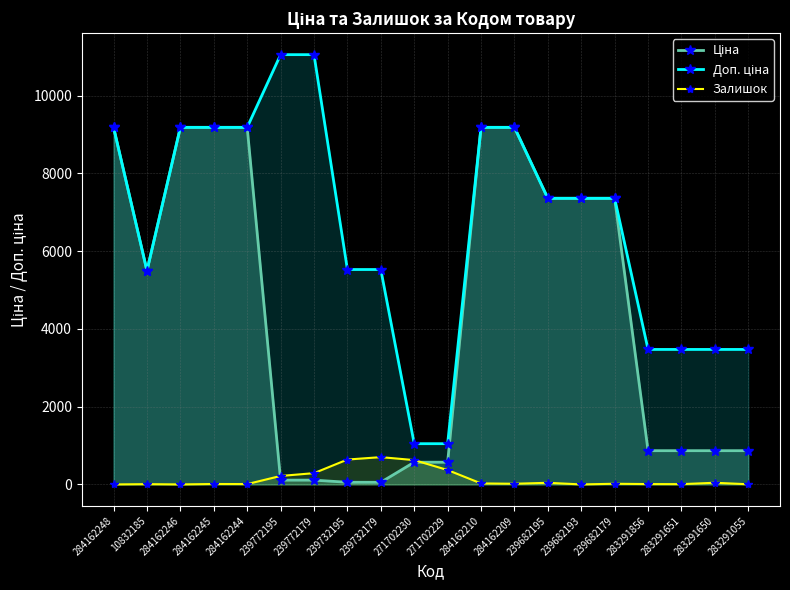

What is the difference between the maximum and minimum values in the Залишок series?

702.0